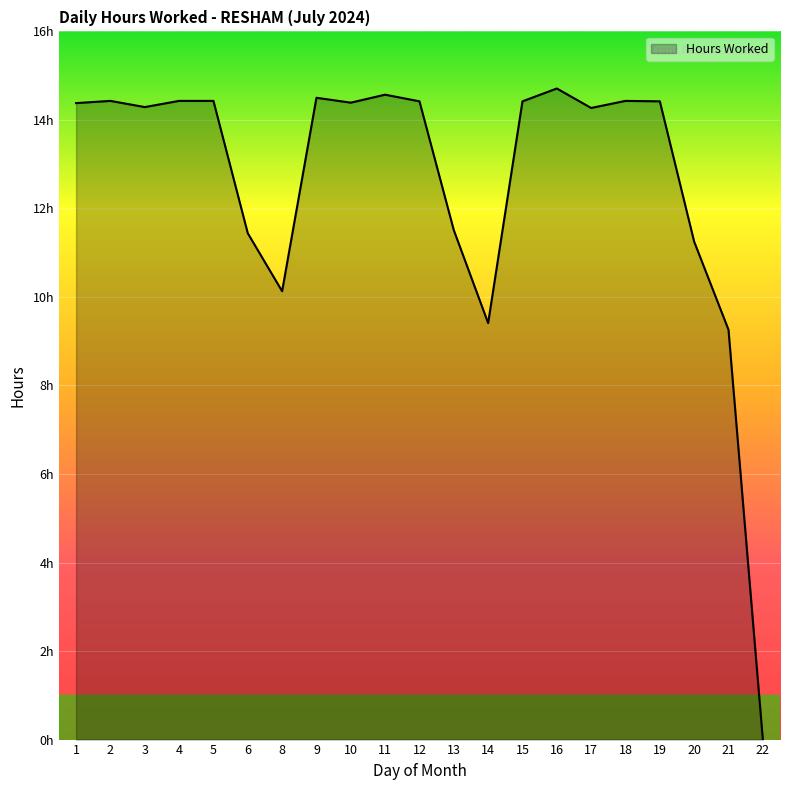

The chart shows a value of 3.5 at 14. True or false?

False